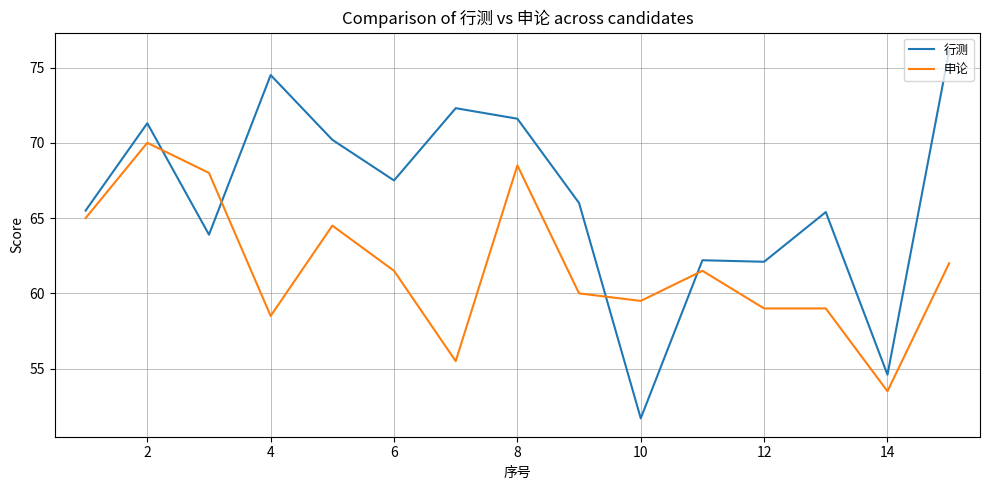

Rank the series by their maximum value, from highest to lowest.

行测, 申论